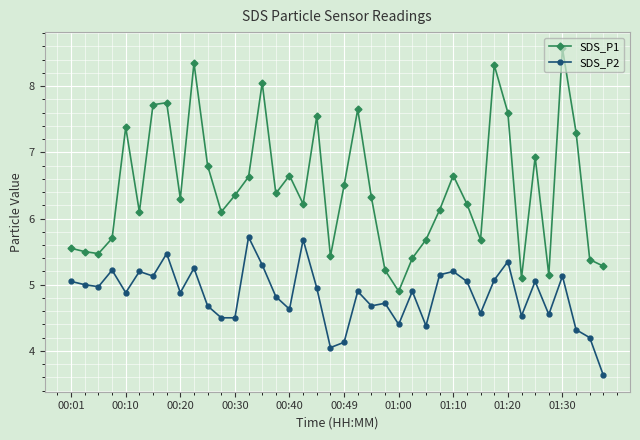

What is the average value of the SDS_P1 series?

6.4